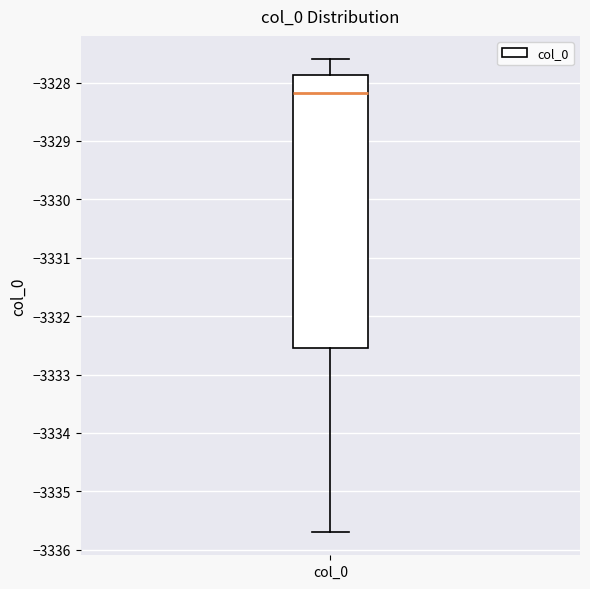

Transcribe this box plot: give where the median line is, the range the box spans, and where the two whiskers end, as read against the y-axis. The values are not printed on the chart, so give them approximately, as read against the axis.

median -3328.2, box -3332.5 to -3327.9, whiskers -3335.7 to -3327.6